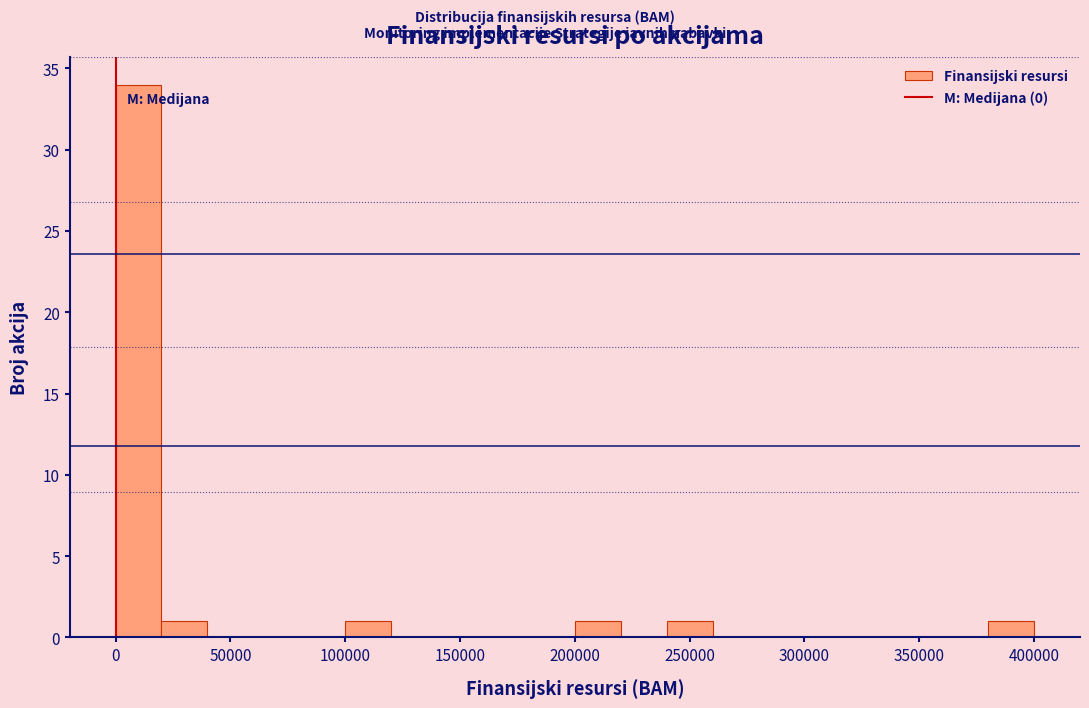

Which range on the x-axis has the tallest bar?

0 to 20000